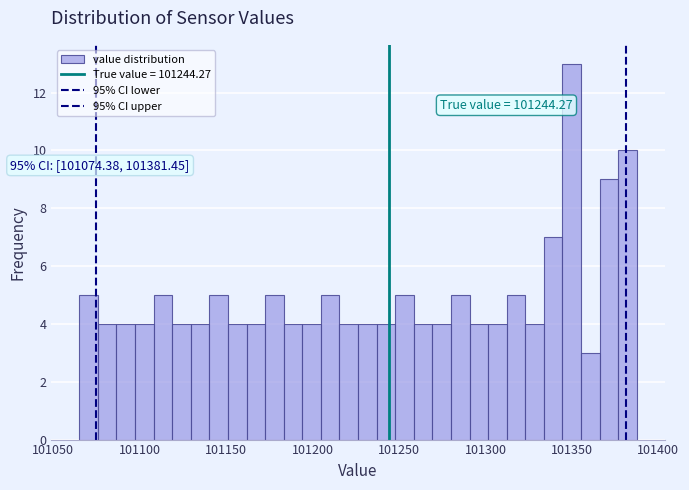

Read against the x-axis, roughly where is the centre of the tallest bar?

101350